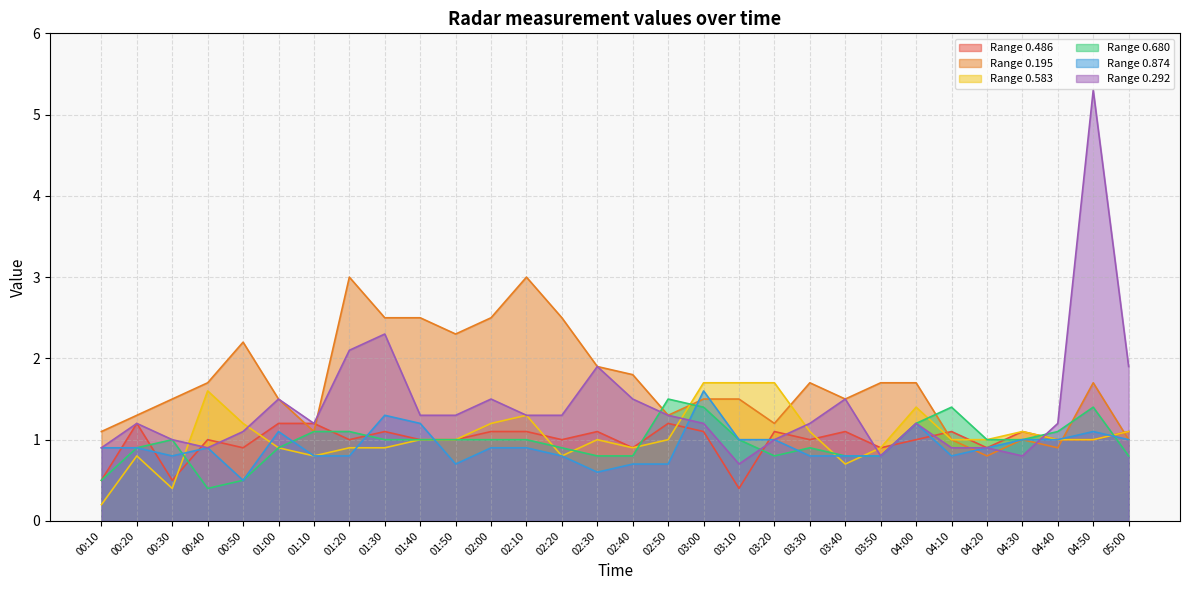

Where do 0.292 and 0.583 first cross each other?

00:30 and 00:40